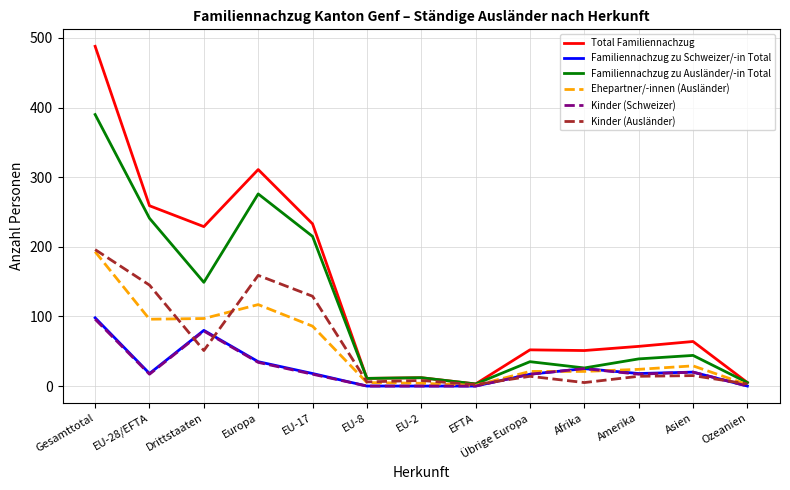

How many lines are shown in the chart?

6